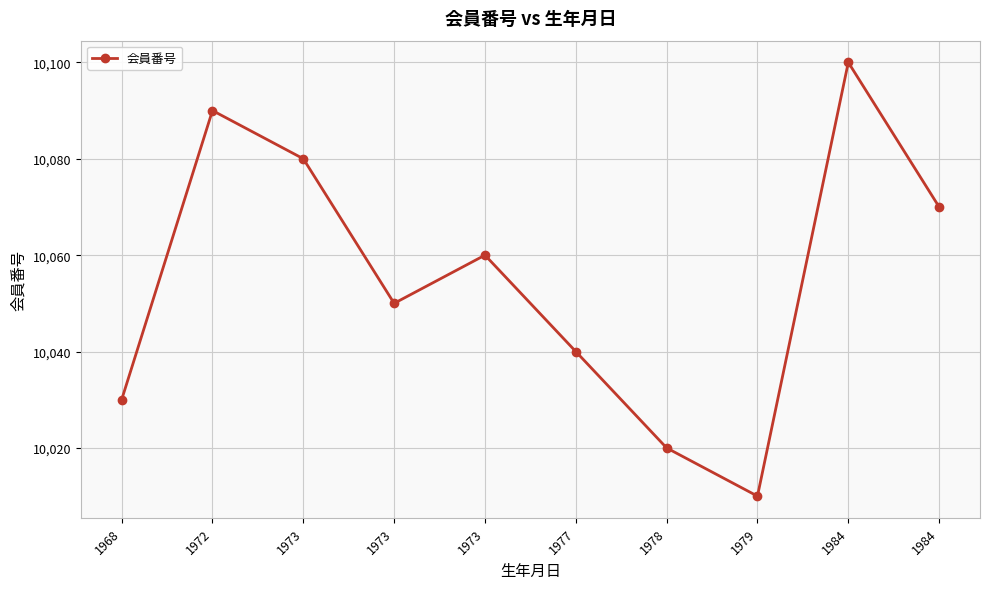

How many data points does each series have?

10